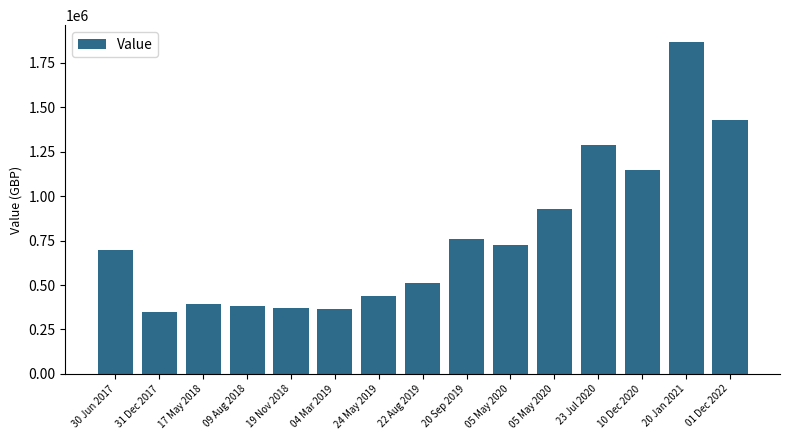

How many bars are there in total?

15